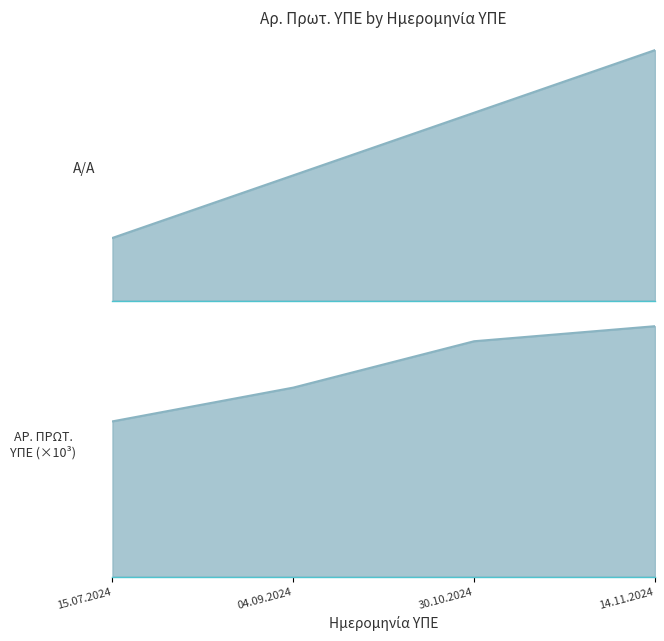

True or false: Α/Α has more than 2 interior local peaks.

False